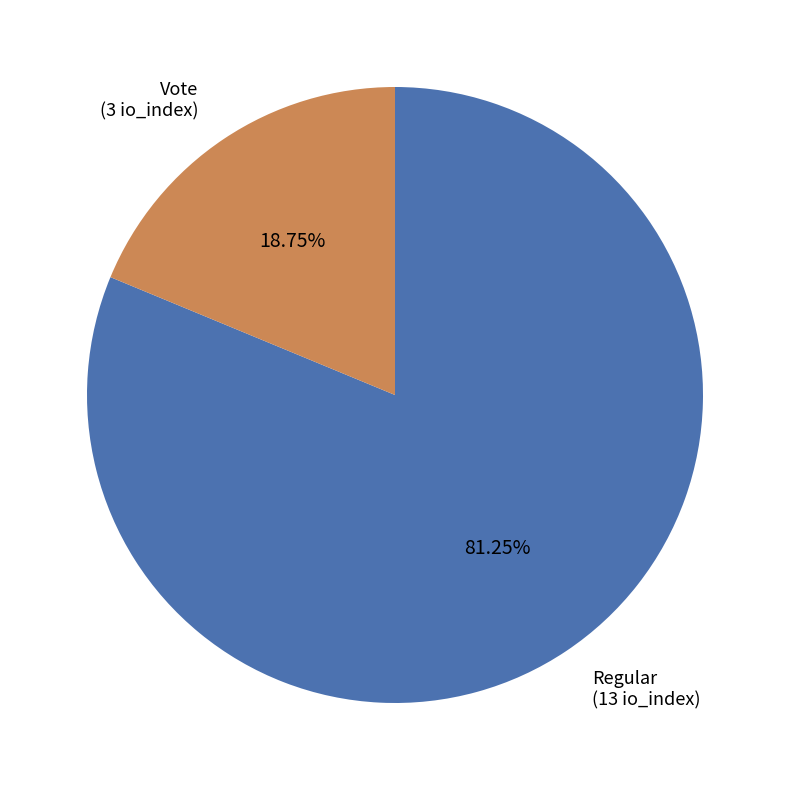

Do Regular and Vote together represent more than half of the pie?

Yes